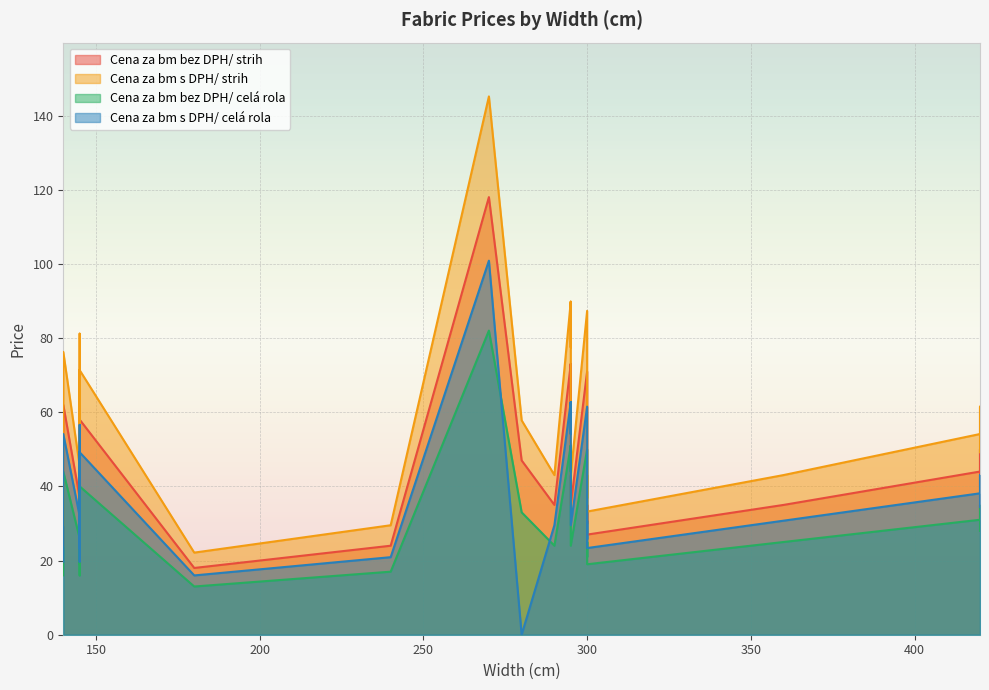

What is the label of the 11th point from the right?

300